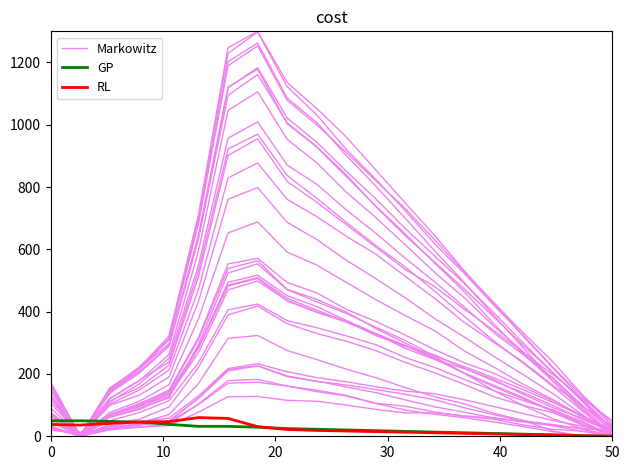

How many intersections are there between RL and Markowitz?

2